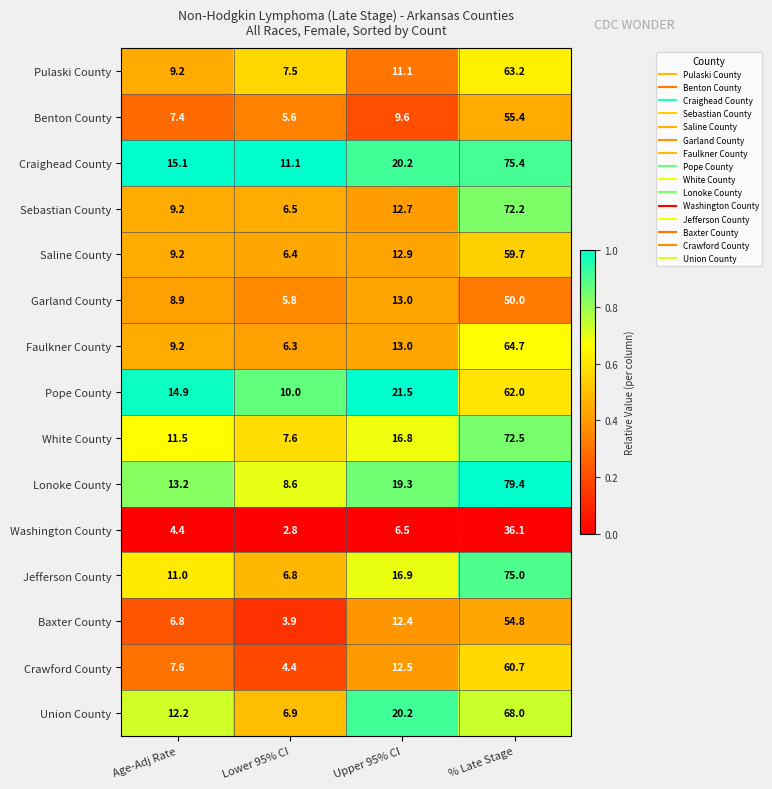

The Jefferson County series shows 11.0 at Age-Adj Rate. True or false?

True